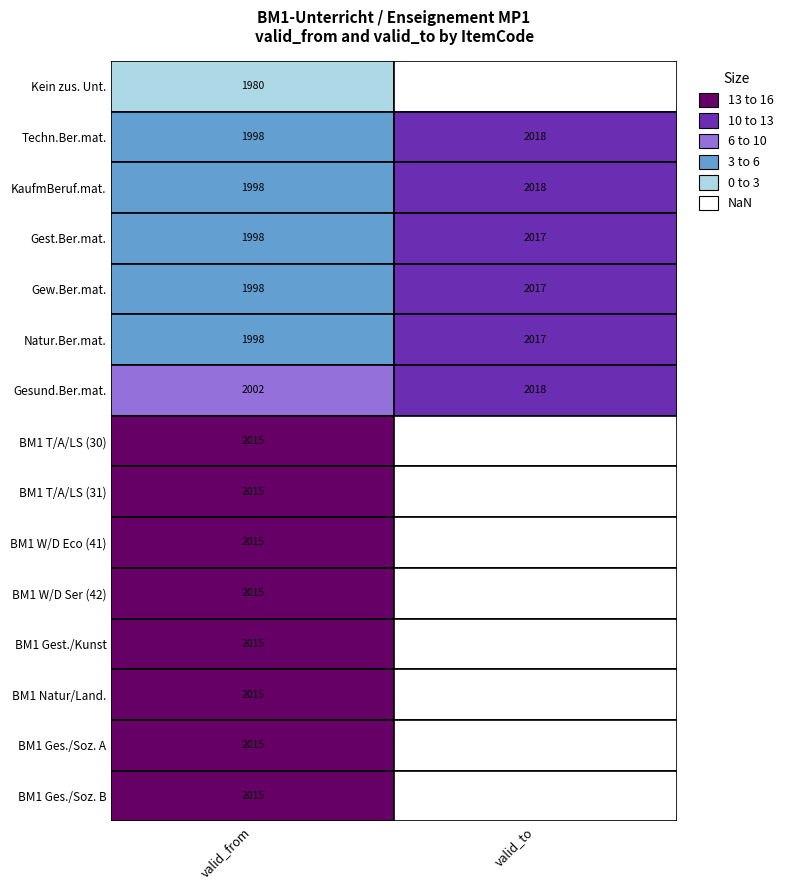

True or false: 70 has a value of -630 at 8.

False